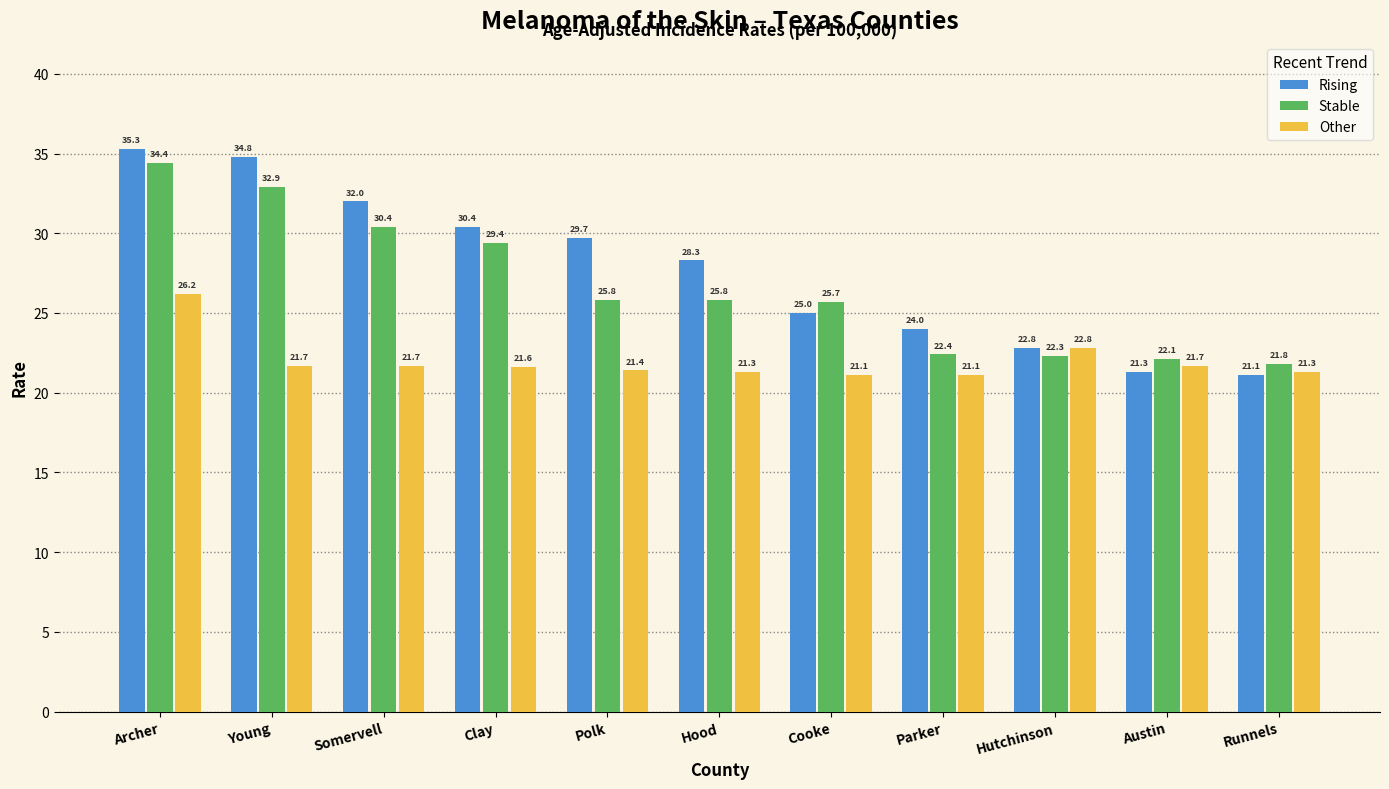

Reading left to right, transcribe all the data shown in this chart.

Rising: 35.3	34.8	32.0	30.4	29.7	28.3	25.0	24.0	22.8	21.3	21.1
Stable: 34.4	32.9	30.4	29.4	25.8	25.8	25.7	22.4	22.3	22.1	21.8
Other: 26.2	21.7	21.7	21.6	21.4	21.3	21.1	21.1	22.8	21.7	21.3